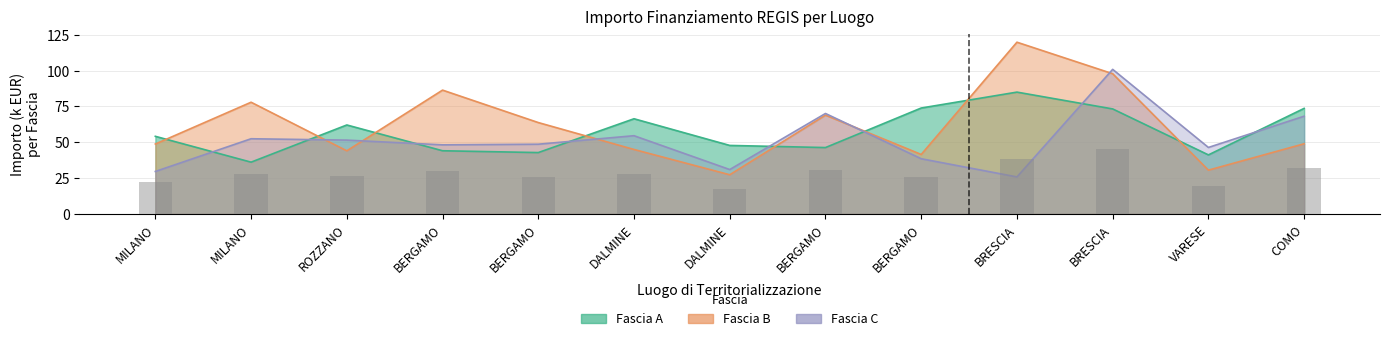

The value of Fascia B at COMO is 30.8. True or false?

False